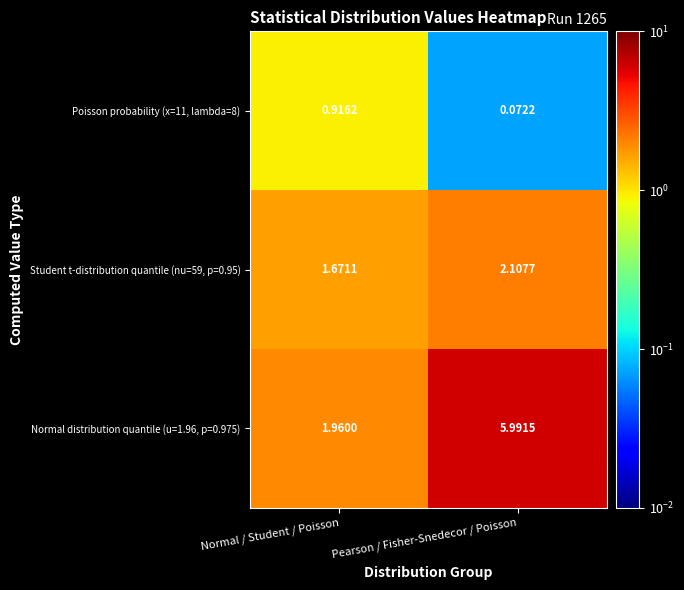

At which category is the sum across all series the highest?

Pearson / Fisher-Snedecor / Poisson